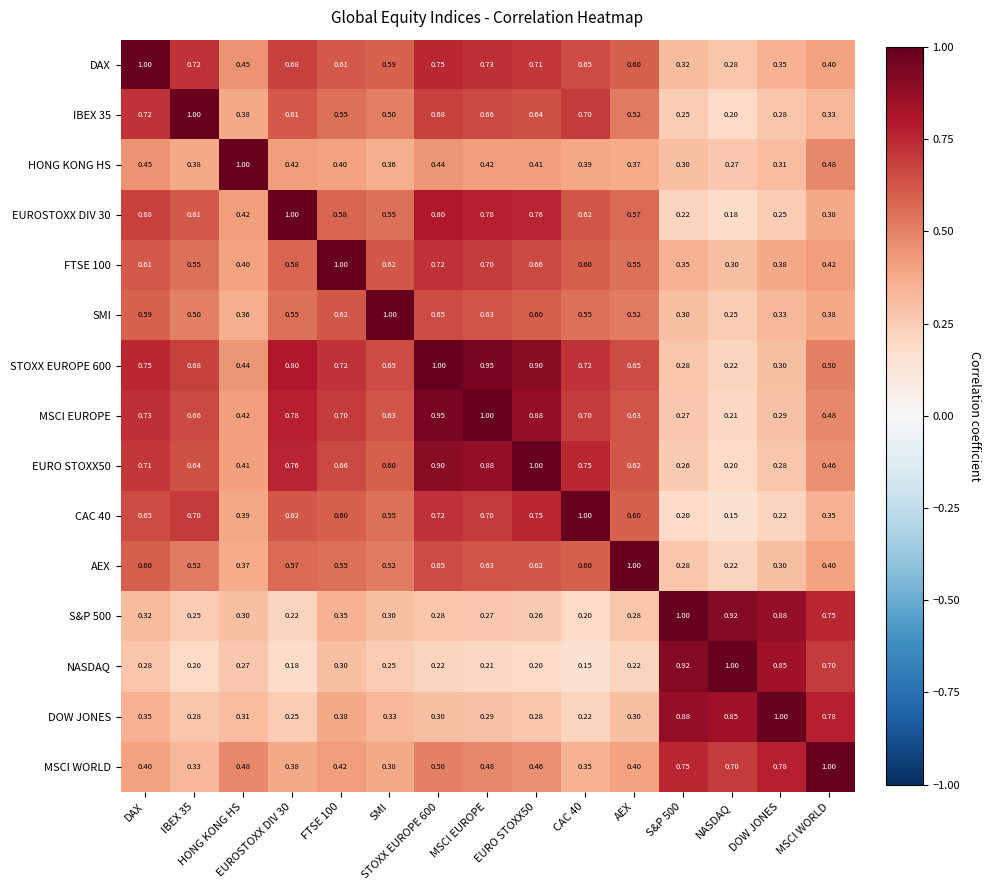

Reading left to right, list all the values displayed in this chart.

DAX: DAX=1.0	IBEX 35=0.7	HONG KONG HS=0.5	EUROSTOXX DIV 30=0.7	FTSE 100=0.6	SMI=0.6	STOXX EUROPE 600=0.8	MSCI EUROPE=0.7	EURO STOXX50=0.7	CAC 40=0.7	AEX=0.6	S&P 500=0.3	NASDAQ=0.3	DOW JONES=0.3	MSCI WORLD=0.4
IBEX 35: DAX=0.7	IBEX 35=1.0	HONG KONG HS=0.4	EUROSTOXX DIV 30=0.6	FTSE 100=0.6	SMI=0.5	STOXX EUROPE 600=0.7	MSCI EUROPE=0.7	EURO STOXX50=0.6	CAC 40=0.7	AEX=0.5	S&P 500=0.2	NASDAQ=0.2	DOW JONES=0.3	MSCI WORLD=0.3
HONG KONG HS: DAX=0.5	IBEX 35=0.4	HONG KONG HS=1.0	EUROSTOXX DIV 30=0.4	FTSE 100=0.4	SMI=0.4	STOXX EUROPE 600=0.4	MSCI EUROPE=0.4	EURO STOXX50=0.4	CAC 40=0.4	AEX=0.4	S&P 500=0.3	NASDAQ=0.3	DOW JONES=0.3	MSCI WORLD=0.5
EUROSTOXX DIV 30: DAX=0.7	IBEX 35=0.6	HONG KONG HS=0.4	EUROSTOXX DIV 30=1.0	FTSE 100=0.6	SMI=0.6	STOXX EUROPE 600=0.8	MSCI EUROPE=0.8	EURO STOXX50=0.8	CAC 40=0.6	AEX=0.6	S&P 500=0.2	NASDAQ=0.2	DOW JONES=0.2	MSCI WORLD=0.4
FTSE 100: DAX=0.6	IBEX 35=0.6	HONG KONG HS=0.4	EUROSTOXX DIV 30=0.6	FTSE 100=1.0	SMI=0.6	STOXX EUROPE 600=0.7	MSCI EUROPE=0.7	EURO STOXX50=0.7	CAC 40=0.6	AEX=0.6	S&P 500=0.3	NASDAQ=0.3	DOW JONES=0.4	MSCI WORLD=0.4
SMI: DAX=0.6	IBEX 35=0.5	HONG KONG HS=0.4	EUROSTOXX DIV 30=0.6	FTSE 100=0.6	SMI=1.0	STOXX EUROPE 600=0.7	MSCI EUROPE=0.6	EURO STOXX50=0.6	CAC 40=0.6	AEX=0.5	S&P 500=0.3	NASDAQ=0.2	DOW JONES=0.3	MSCI WORLD=0.4
STOXX EUROPE 600: DAX=0.8	IBEX 35=0.7	HONG KONG HS=0.4	EUROSTOXX DIV 30=0.8	FTSE 100=0.7	SMI=0.7	STOXX EUROPE 600=1.0	MSCI EUROPE=0.9	EURO STOXX50=0.9	CAC 40=0.7	AEX=0.7	S&P 500=0.3	NASDAQ=0.2	DOW JONES=0.3	MSCI WORLD=0.5
MSCI EUROPE: DAX=0.7	IBEX 35=0.7	HONG KONG HS=0.4	EUROSTOXX DIV 30=0.8	FTSE 100=0.7	SMI=0.6	STOXX EUROPE 600=0.9	MSCI EUROPE=1.0	EURO STOXX50=0.9	CAC 40=0.7	AEX=0.6	S&P 500=0.3	NASDAQ=0.2	DOW JONES=0.3	MSCI WORLD=0.5
EURO STOXX50: DAX=0.7	IBEX 35=0.6	HONG KONG HS=0.4	EUROSTOXX DIV 30=0.8	FTSE 100=0.7	SMI=0.6	STOXX EUROPE 600=0.9	MSCI EUROPE=0.9	EURO STOXX50=1.0	CAC 40=0.8	AEX=0.6	S&P 500=0.3	NASDAQ=0.2	DOW JONES=0.3	MSCI WORLD=0.5
CAC 40: DAX=0.7	IBEX 35=0.7	HONG KONG HS=0.4	EUROSTOXX DIV 30=0.6	FTSE 100=0.6	SMI=0.6	STOXX EUROPE 600=0.7	MSCI EUROPE=0.7	EURO STOXX50=0.8	CAC 40=1.0	AEX=0.6	S&P 500=0.2	NASDAQ=0.1	DOW JONES=0.2	MSCI WORLD=0.3
AEX: DAX=0.6	IBEX 35=0.5	HONG KONG HS=0.4	EUROSTOXX DIV 30=0.6	FTSE 100=0.6	SMI=0.5	STOXX EUROPE 600=0.7	MSCI EUROPE=0.6	EURO STOXX50=0.6	CAC 40=0.6	AEX=1.0	S&P 500=0.3	NASDAQ=0.2	DOW JONES=0.3	MSCI WORLD=0.4
S&P 500: DAX=0.3	IBEX 35=0.2	HONG KONG HS=0.3	EUROSTOXX DIV 30=0.2	FTSE 100=0.3	SMI=0.3	STOXX EUROPE 600=0.3	MSCI EUROPE=0.3	EURO STOXX50=0.3	CAC 40=0.2	AEX=0.3	S&P 500=1.0	NASDAQ=0.9	DOW JONES=0.9	MSCI WORLD=0.8
NASDAQ: DAX=0.3	IBEX 35=0.2	HONG KONG HS=0.3	EUROSTOXX DIV 30=0.2	FTSE 100=0.3	SMI=0.2	STOXX EUROPE 600=0.2	MSCI EUROPE=0.2	EURO STOXX50=0.2	CAC 40=0.1	AEX=0.2	S&P 500=0.9	NASDAQ=1.0	DOW JONES=0.8	MSCI WORLD=0.7
DOW JONES: DAX=0.3	IBEX 35=0.3	HONG KONG HS=0.3	EUROSTOXX DIV 30=0.2	FTSE 100=0.4	SMI=0.3	STOXX EUROPE 600=0.3	MSCI EUROPE=0.3	EURO STOXX50=0.3	CAC 40=0.2	AEX=0.3	S&P 500=0.9	NASDAQ=0.8	DOW JONES=1.0	MSCI WORLD=0.8
MSCI WORLD: DAX=0.4	IBEX 35=0.3	HONG KONG HS=0.5	EUROSTOXX DIV 30=0.4	FTSE 100=0.4	SMI=0.4	STOXX EUROPE 600=0.5	MSCI EUROPE=0.5	EURO STOXX50=0.5	CAC 40=0.3	AEX=0.4	S&P 500=0.8	NASDAQ=0.7	DOW JONES=0.8	MSCI WORLD=1.0